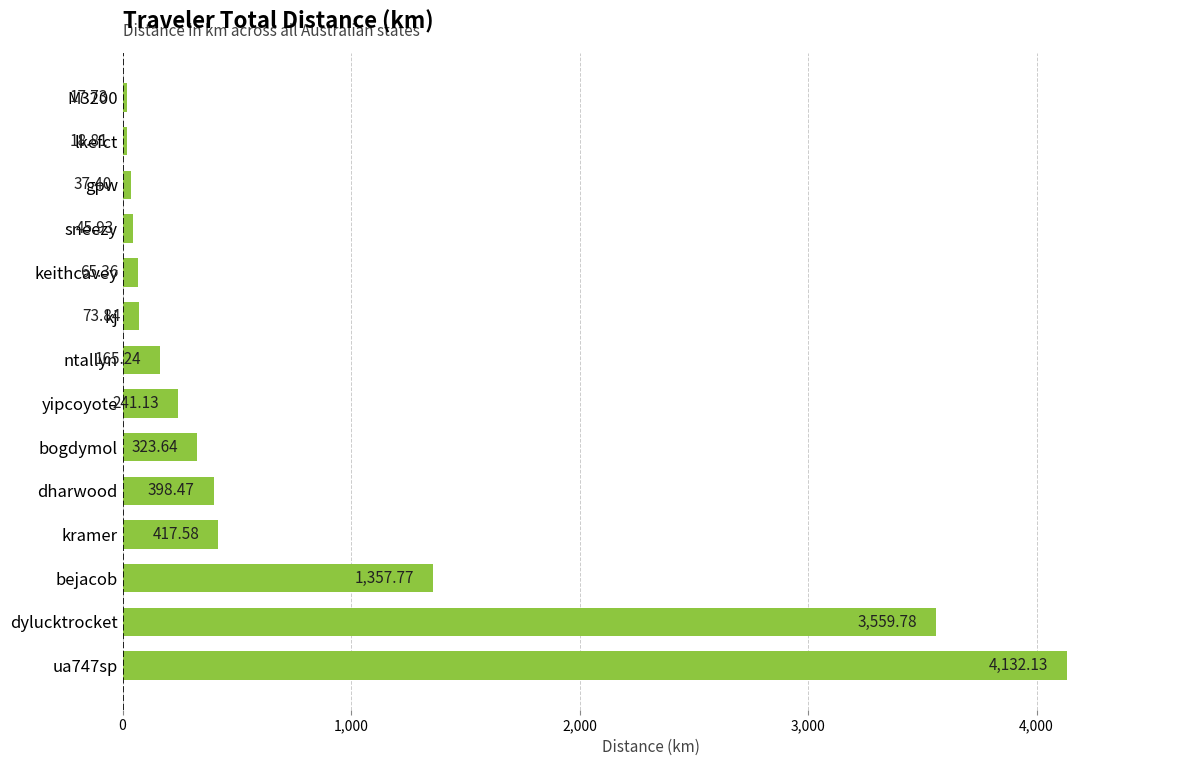

Rank the categories by value from lowest to highest.

M3200, lkefct, gpw, sneezy, keithcavey, kj, ntallyn, yipcoyote, bogdymol, dharwood, kramer, bejacob, dylucktrocket, ua747sp